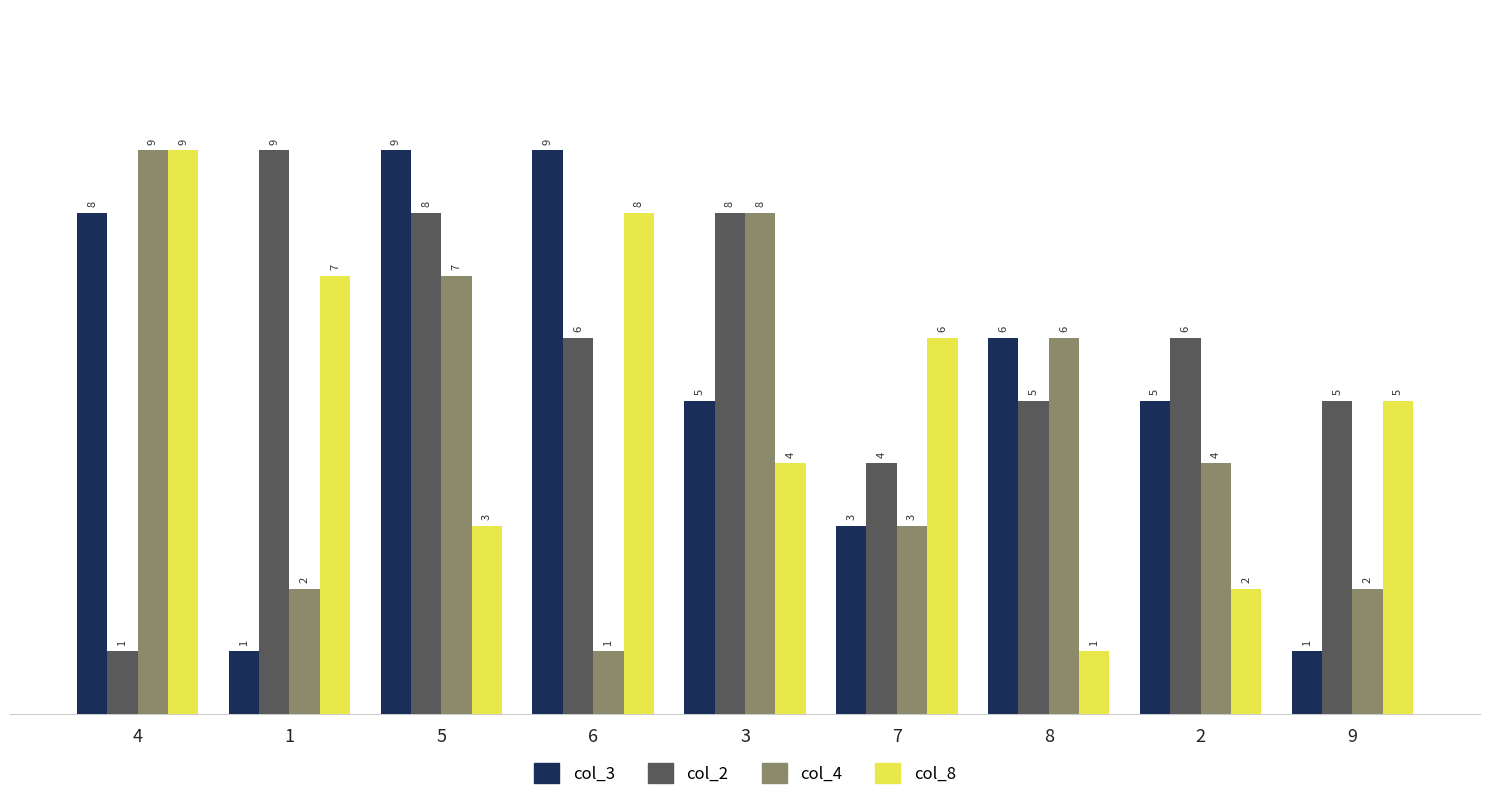

How many bars are there in each group?

4